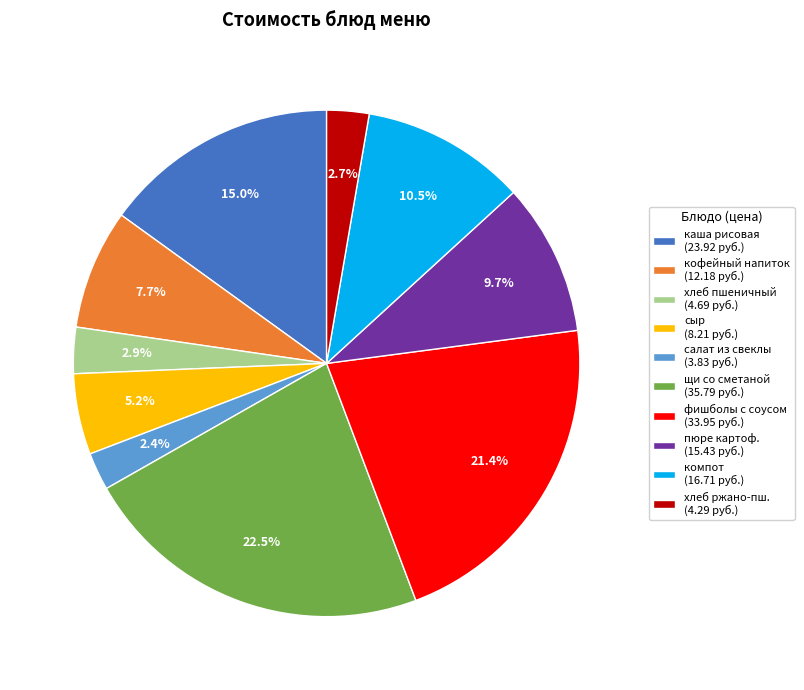

Do щи со сметаной (35.79 руб.) and фишболы с соусом (33.95 руб.) together represent more than half of the pie?

No